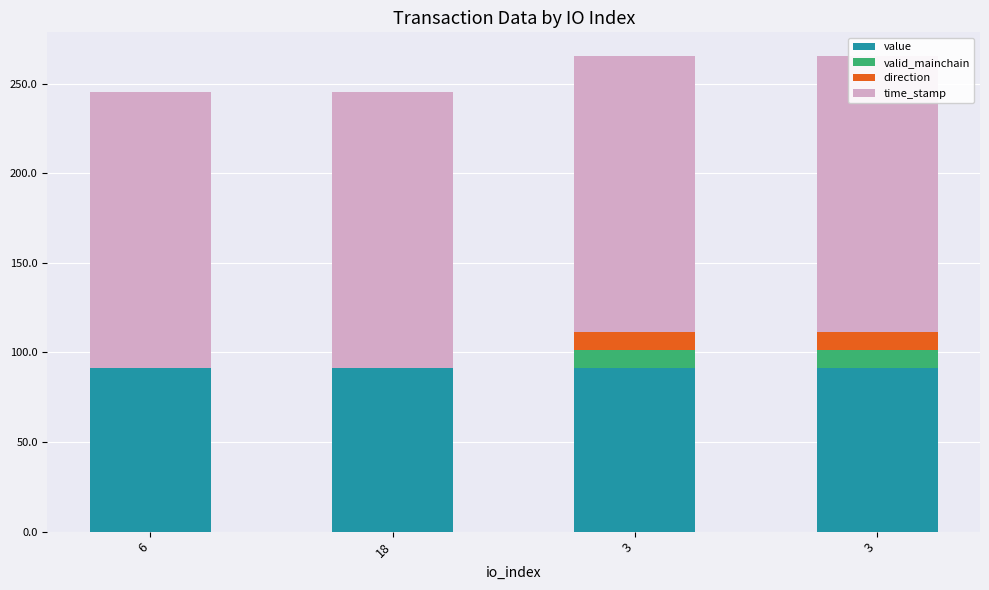

Between 6 and 3, which series saw the biggest shift?

direction